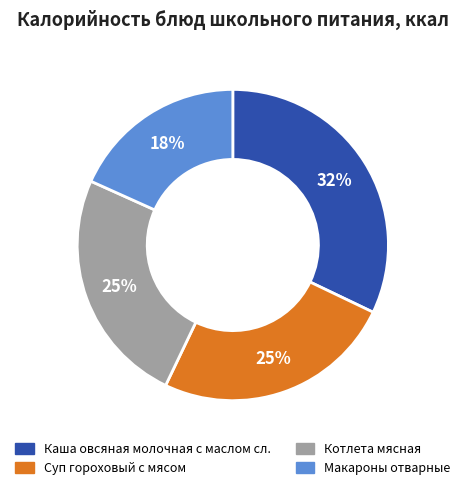

Which slice is the smallest?

Макароны отварные